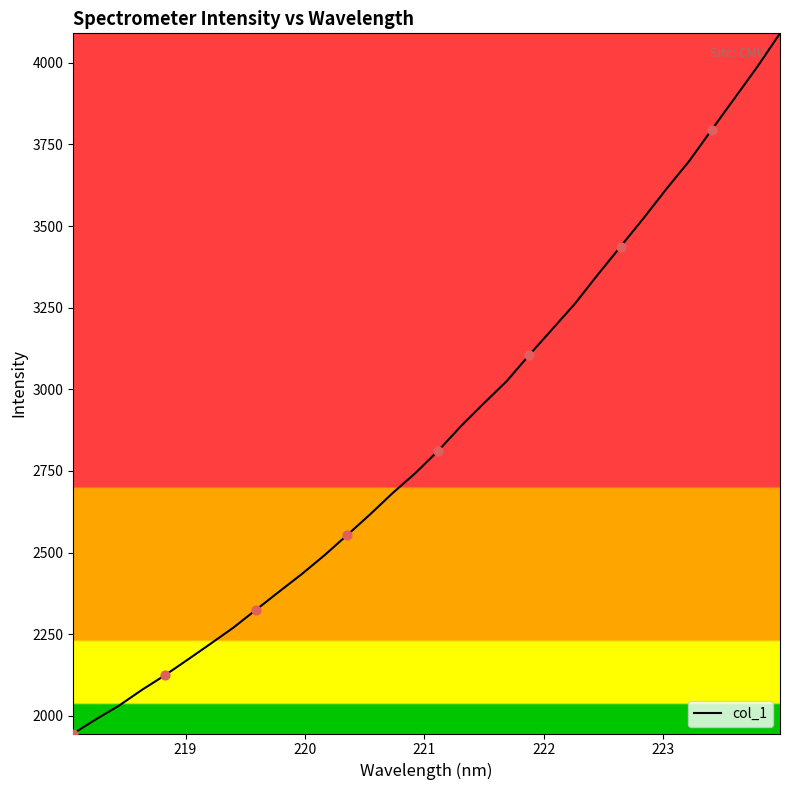

What is the smallest value displayed?

1945.6